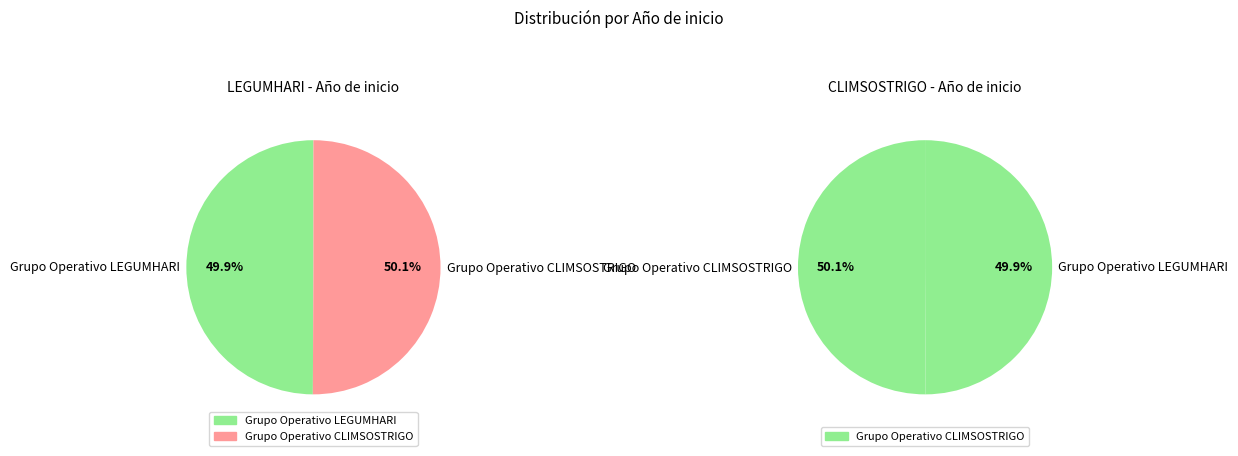

Which slice is the smallest?

Grupo Operativo LEGUMHARI